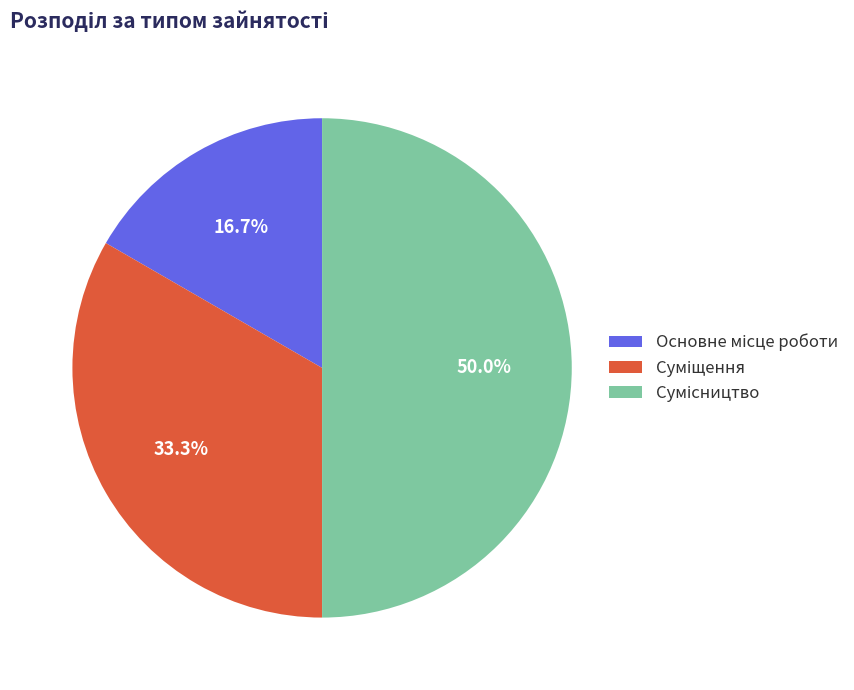

How many slices are in this pie chart?

3